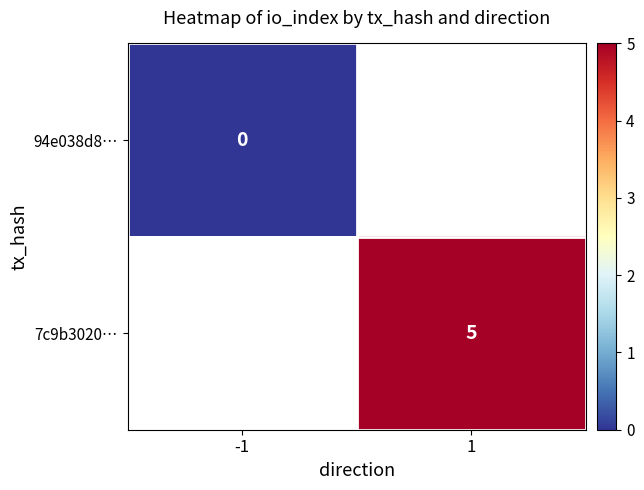

Is it true that 7c9b3020… equals 2 at 1?

False